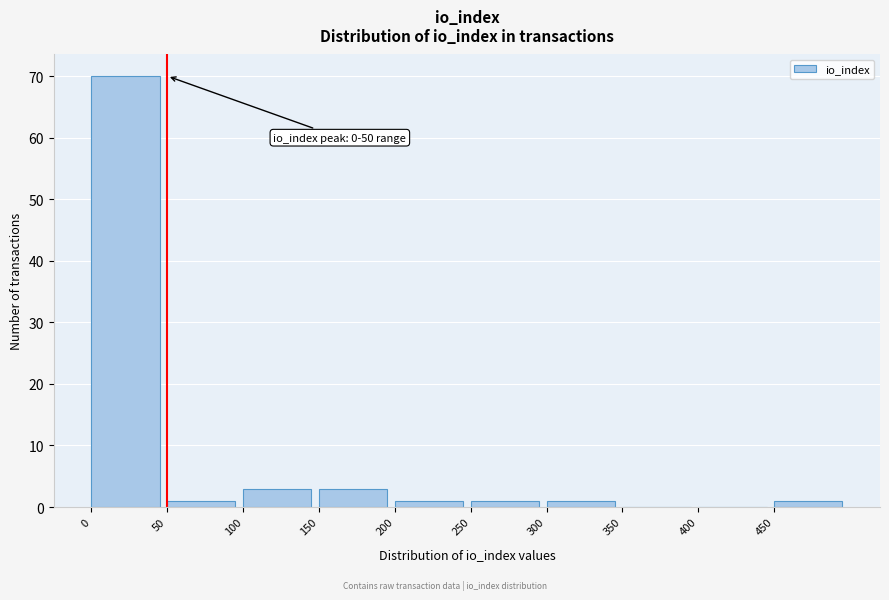

Which range on the x-axis has the tallest bar?

0 to 50